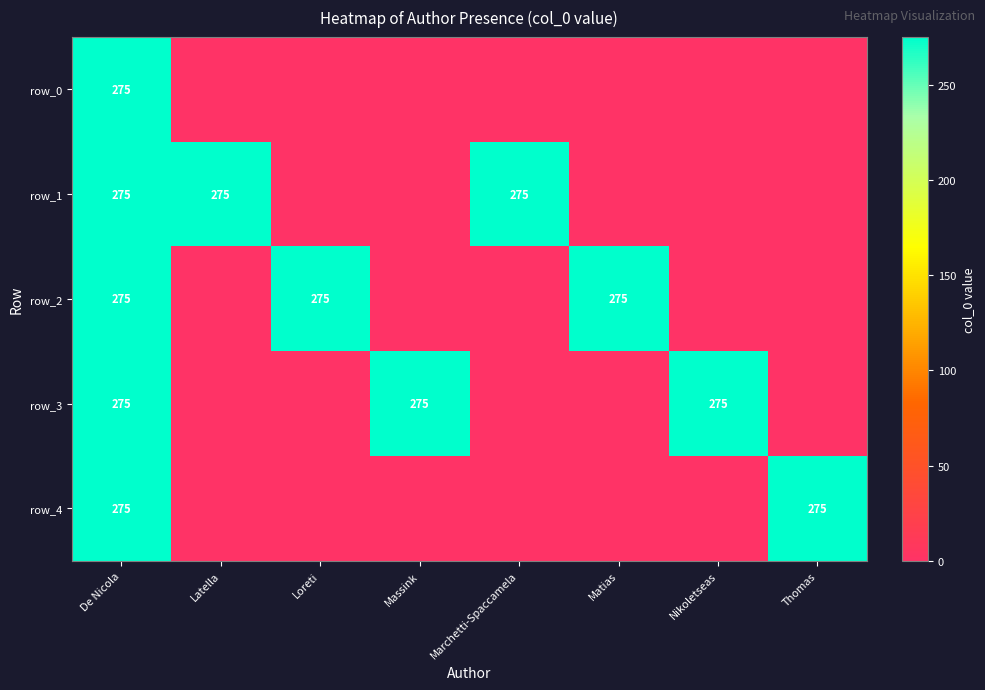

Reading left to right, transcribe all the data shown in this chart.

row_0: 275	0	0	0	0	0	0	0
row_1: 275	275	0	0	275	0	0	0
row_2: 275	0	275	0	0	275	0	0
row_3: 275	0	0	275	0	0	275	0
row_4: 275	0	0	0	0	0	0	275